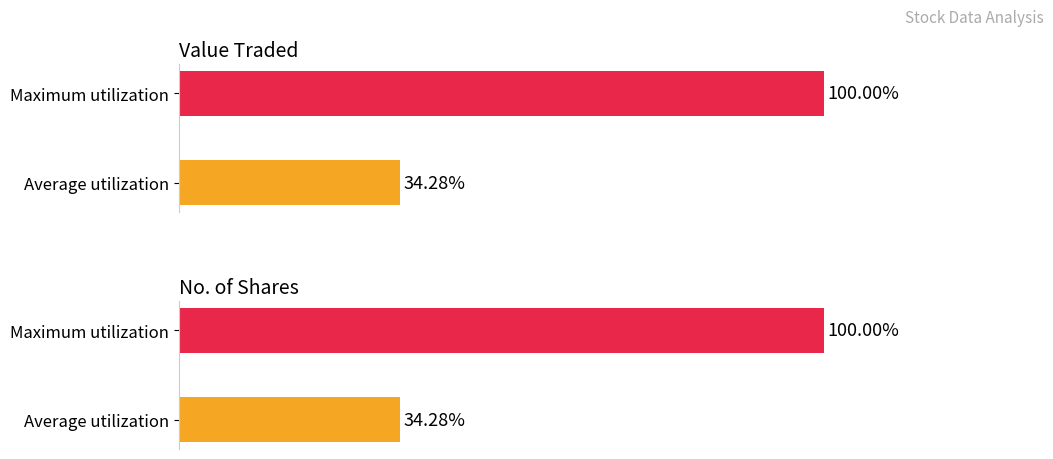

List the series in order of their overall mean, highest first.

No. of Shares, Value Traded